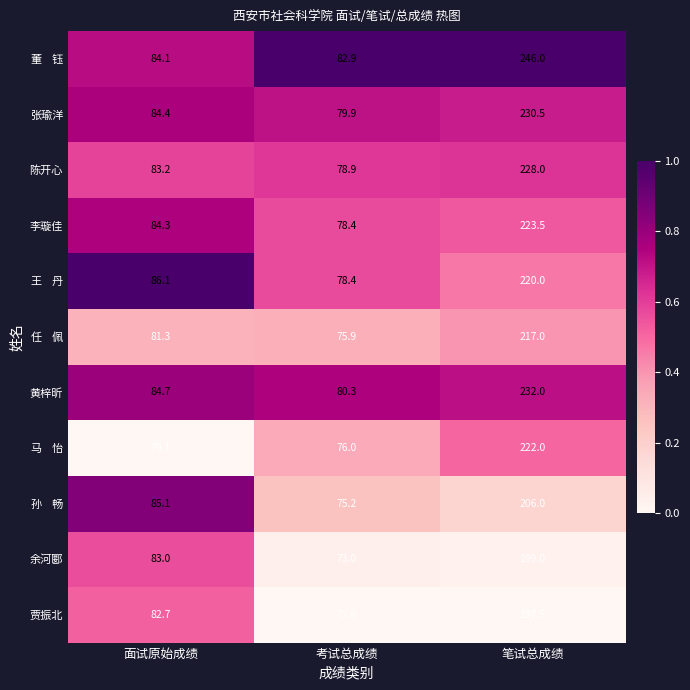

At which category does the chart reach its peak across all series?

笔试总成绩